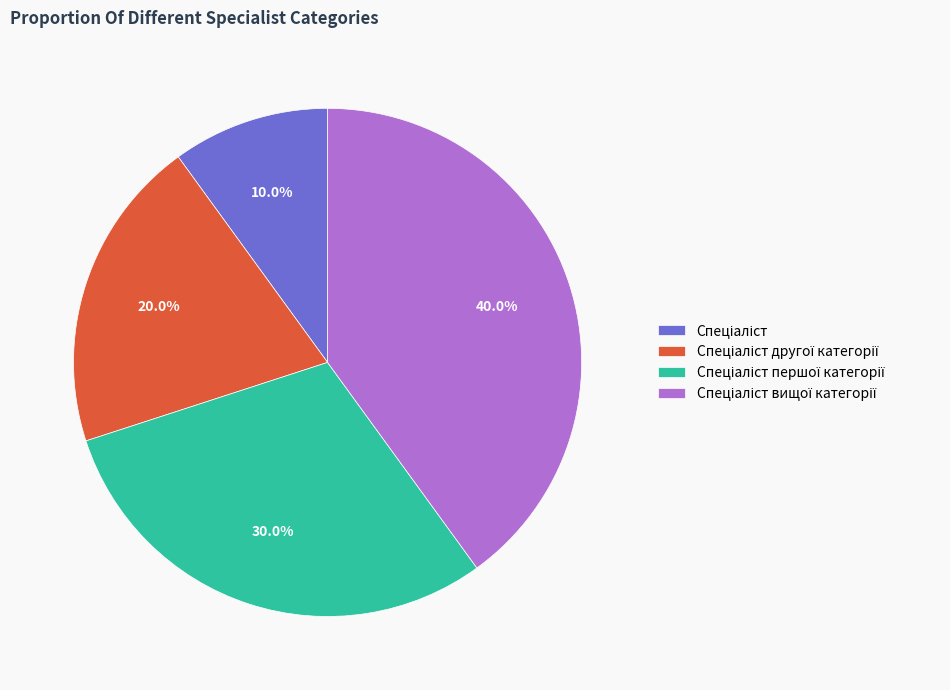

Is there a majority slice in this chart?

No